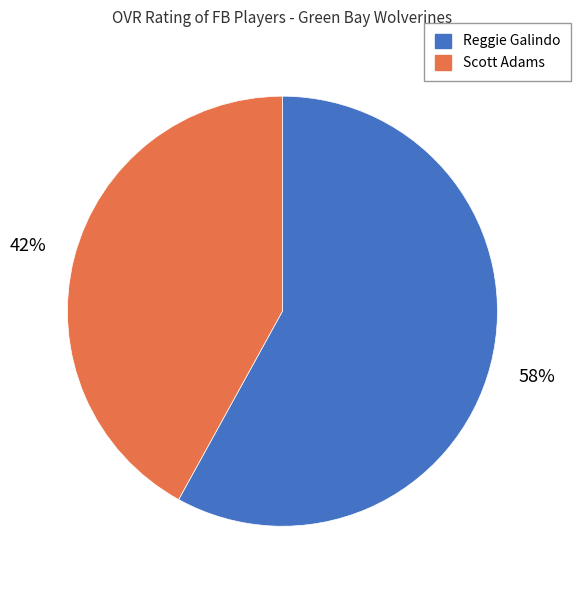

To the nearest percent, what portion does Reggie Galindo represent?

58%